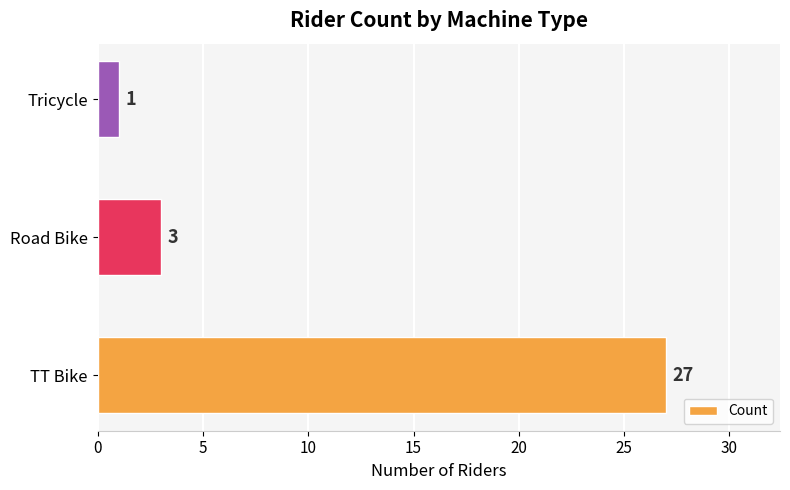

What is the smallest value displayed?

1